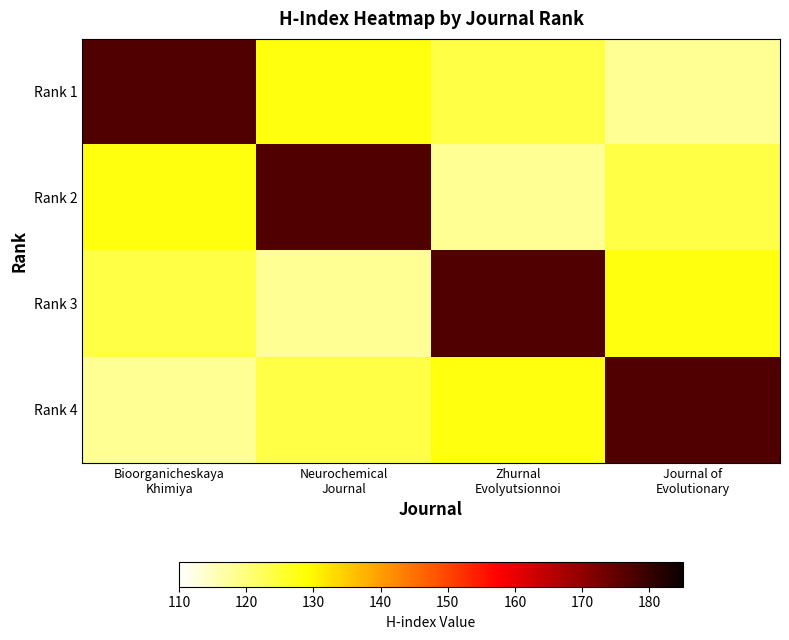

Count the number of data series in this chart.

4